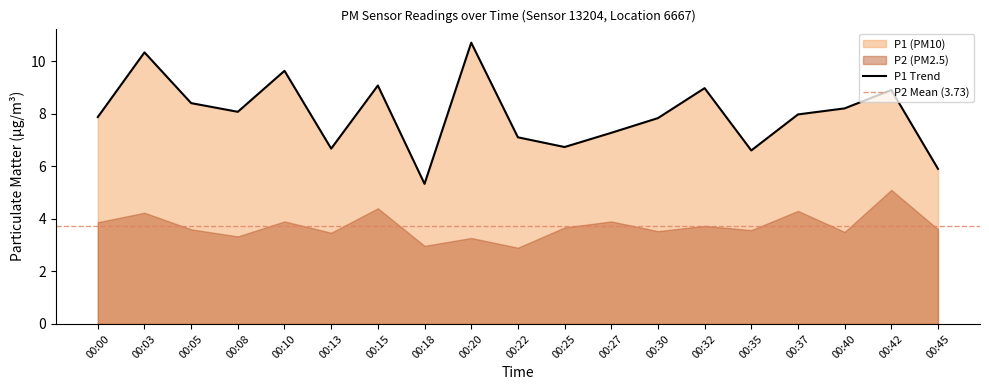

What is the difference between the maximum and second lowest values?

4.8